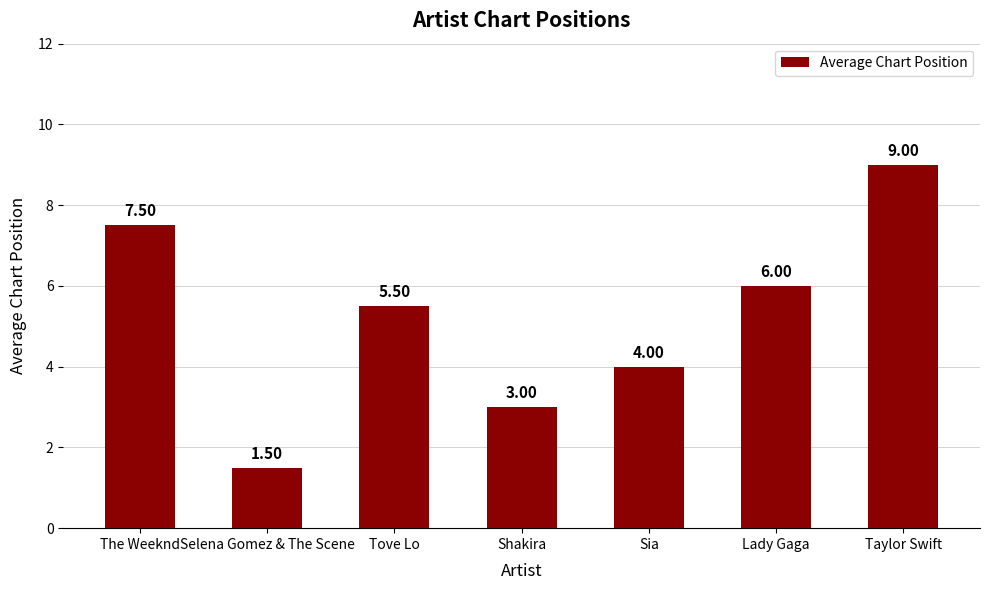

At which category does the chart reach its peak across all series?

Taylor Swift